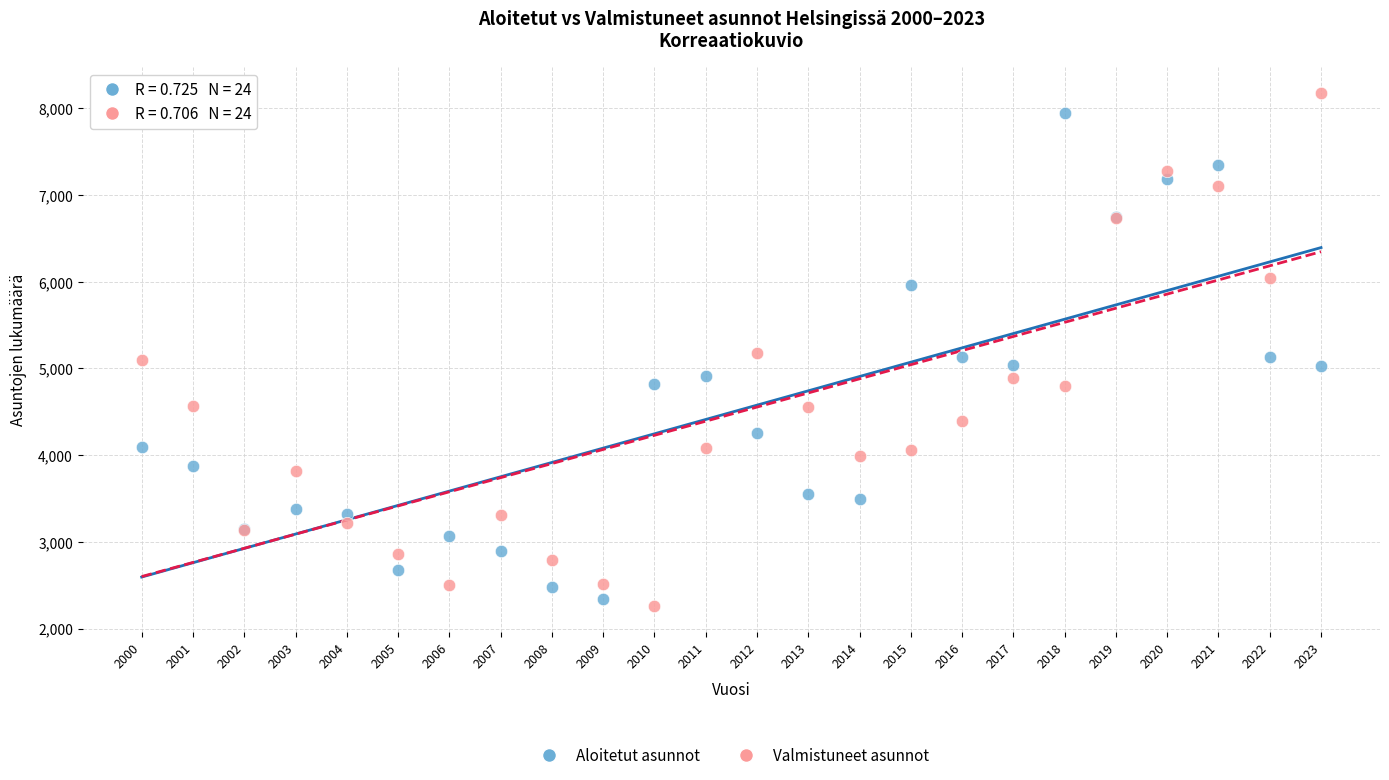

Which series reaches the maximum Y coordinate?

Valmistuneet asunnot